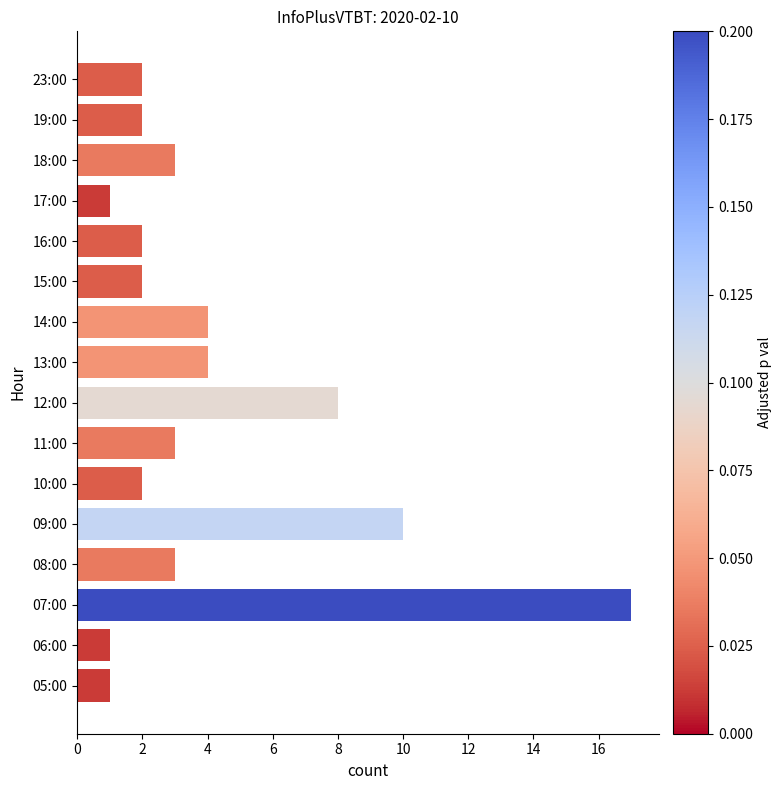

The value at 10:00 is 2. True or false?

True